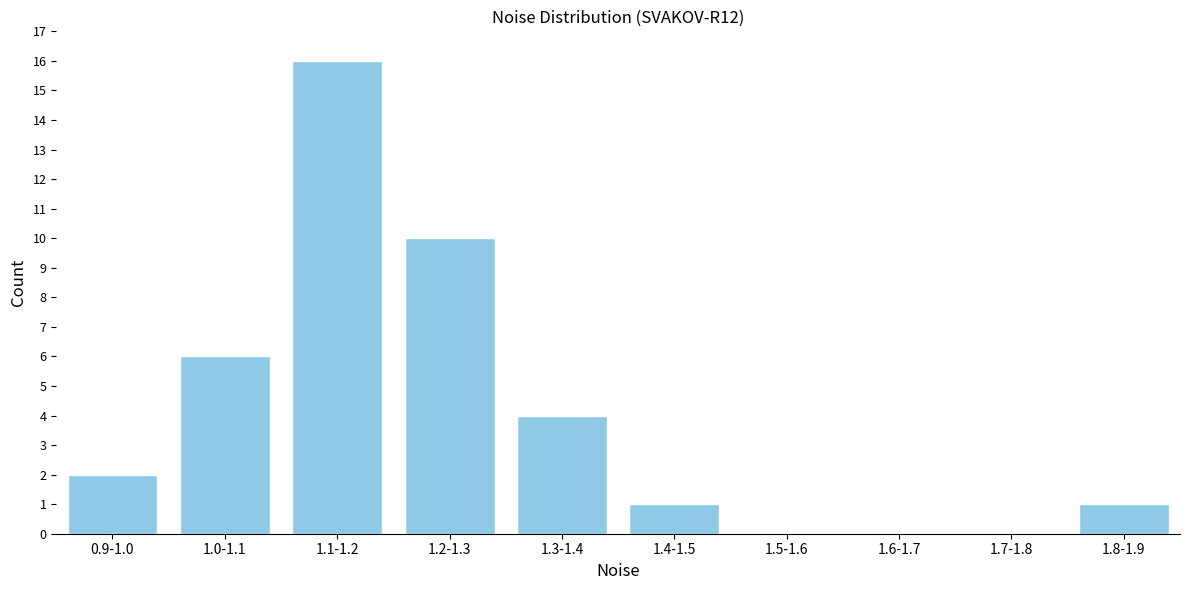

Reading right to left, list all the values displayed in this chart.

1.8-1.9=1	1.7-1.8=0	1.6-1.7=0	1.5-1.6=0	1.4-1.5=1	1.3-1.4=4	1.2-1.3=10	1.1-1.2=16	1.0-1.1=6	0.9-1.0=2